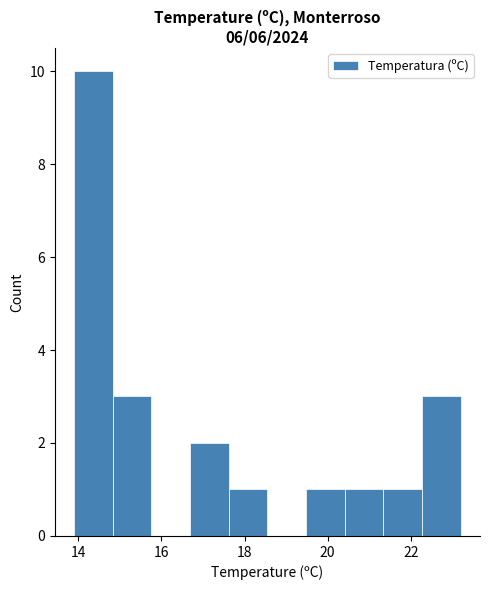

Which range on the x-axis has the tallest bar?

14.0 to 14.8